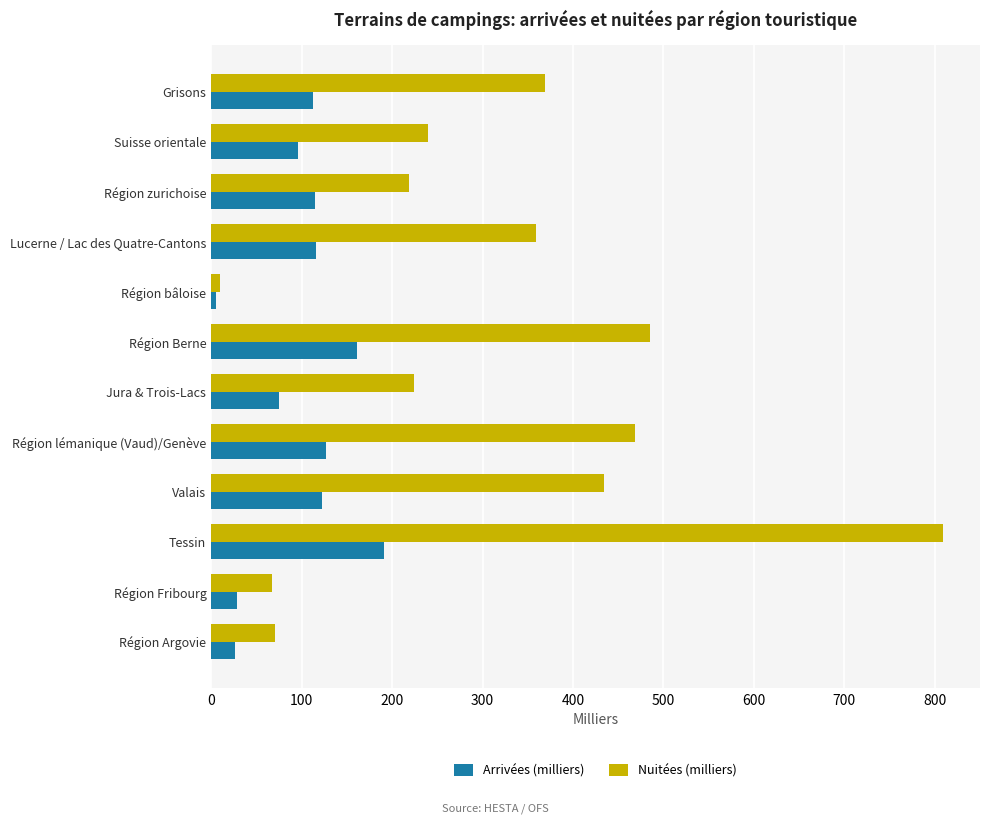

What is the difference between the maximum and minimum values in the Arrivées (milliers) series?

185.8